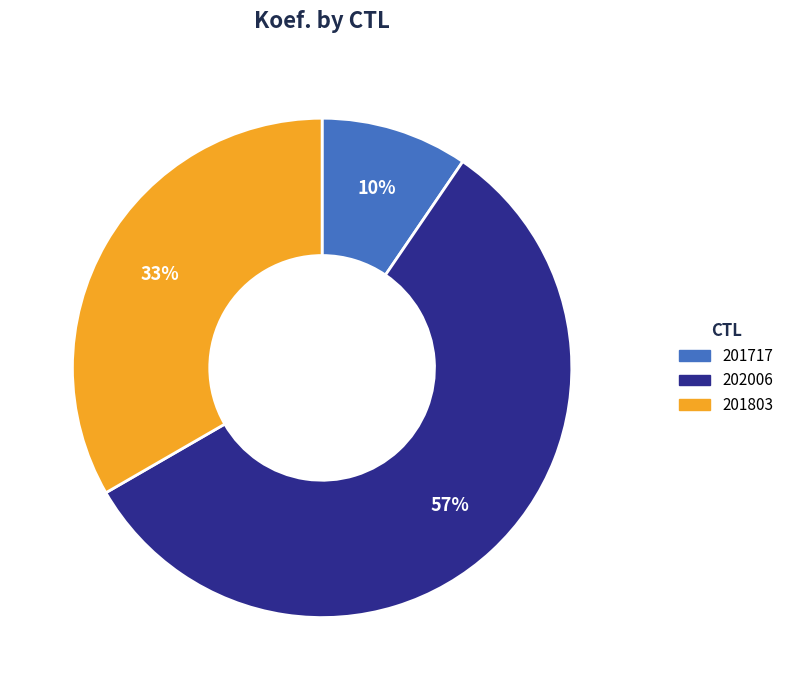

To the nearest percent, what portion does 202006 represent?

57%